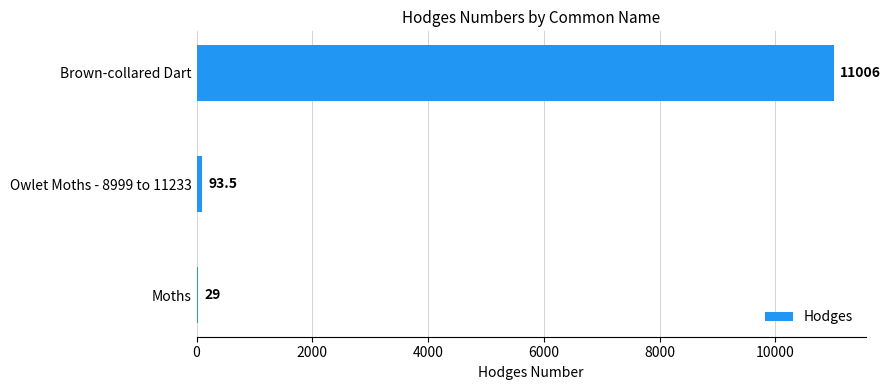

At which label is the value closest to 5517?

Owlet Moths - 8999 to 11233